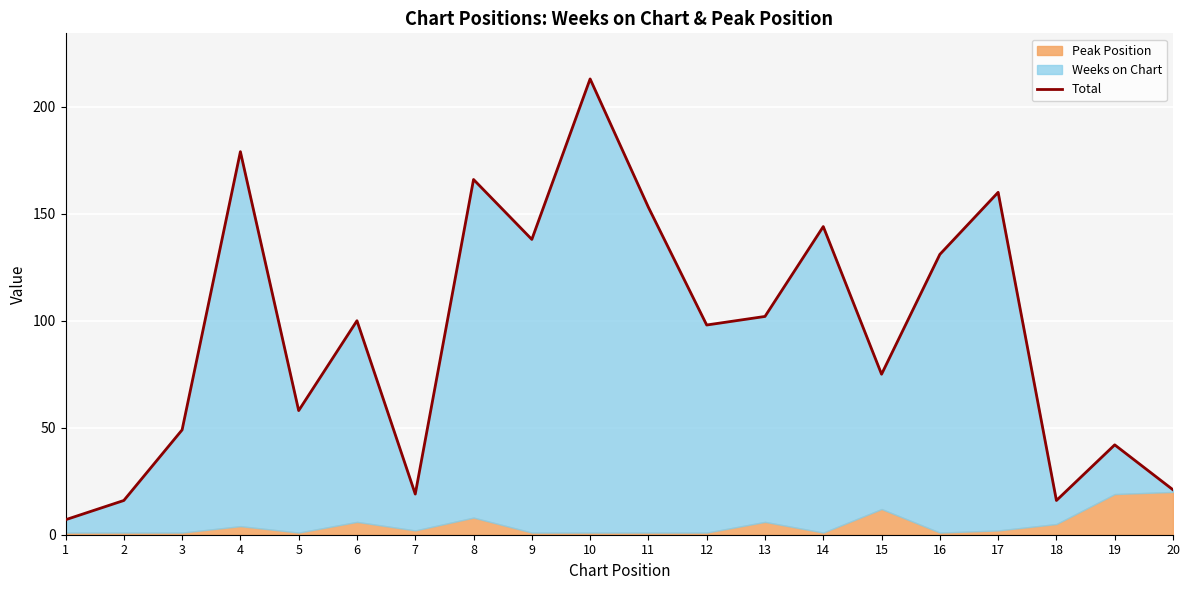

Approximately how many times larger is the value at 7 compared to 5?

0.3